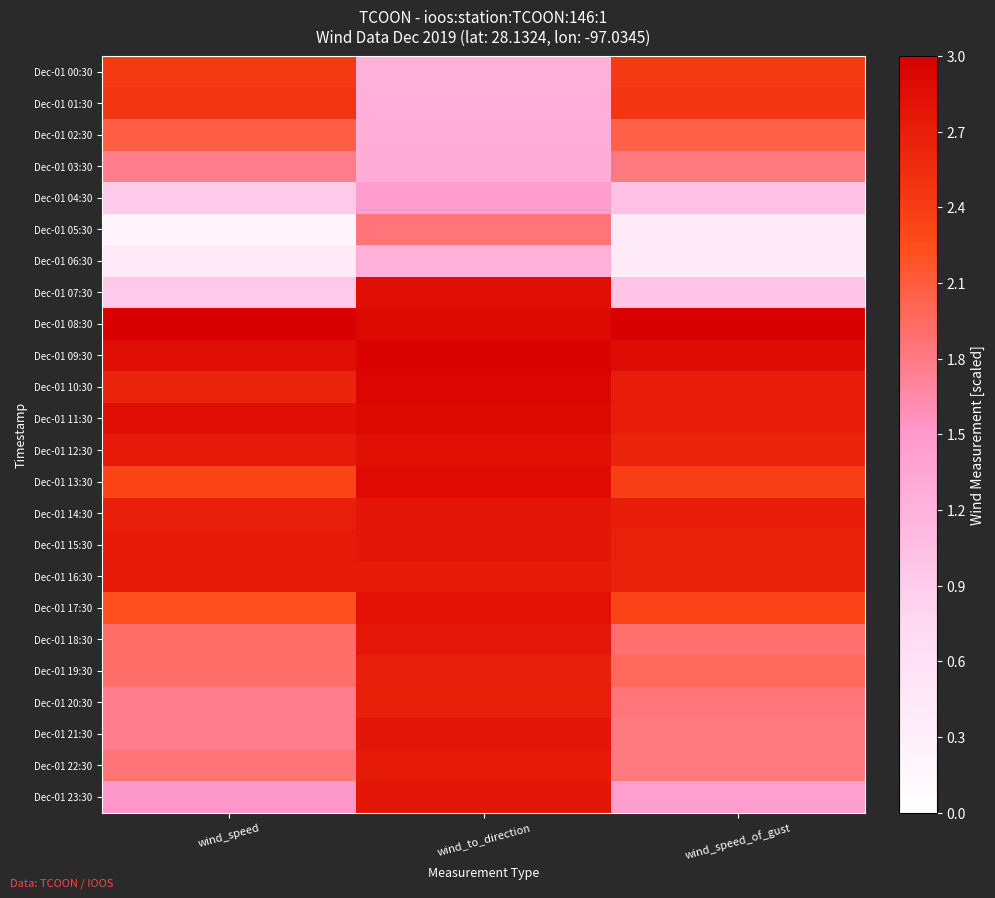

Which category has the lowest value across all series?

wind_speed